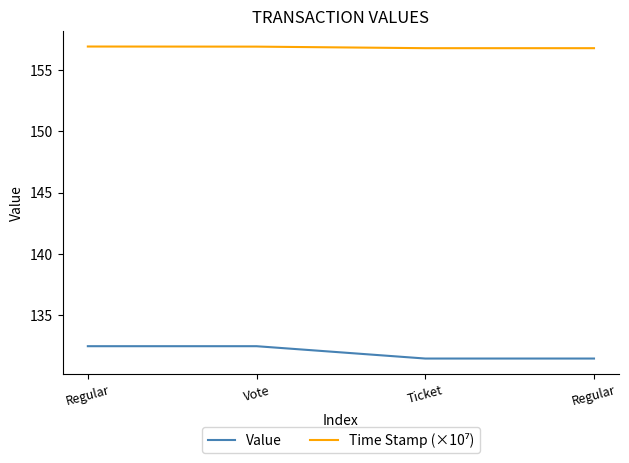

What is the value of the Value point at the 1st from the left?

132.4